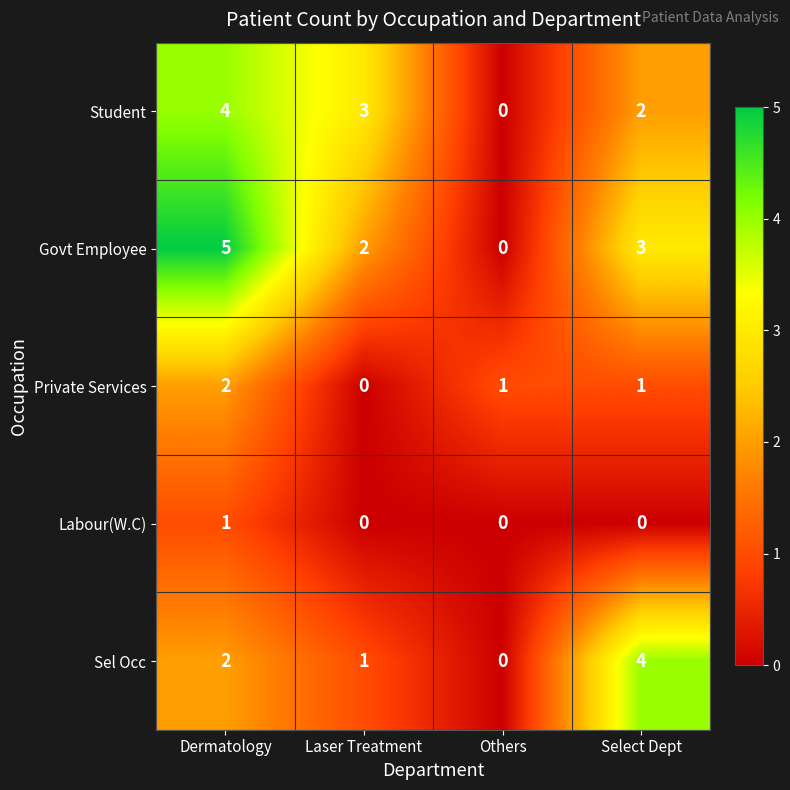

At which category is the sum across all series the highest?

Dermatology